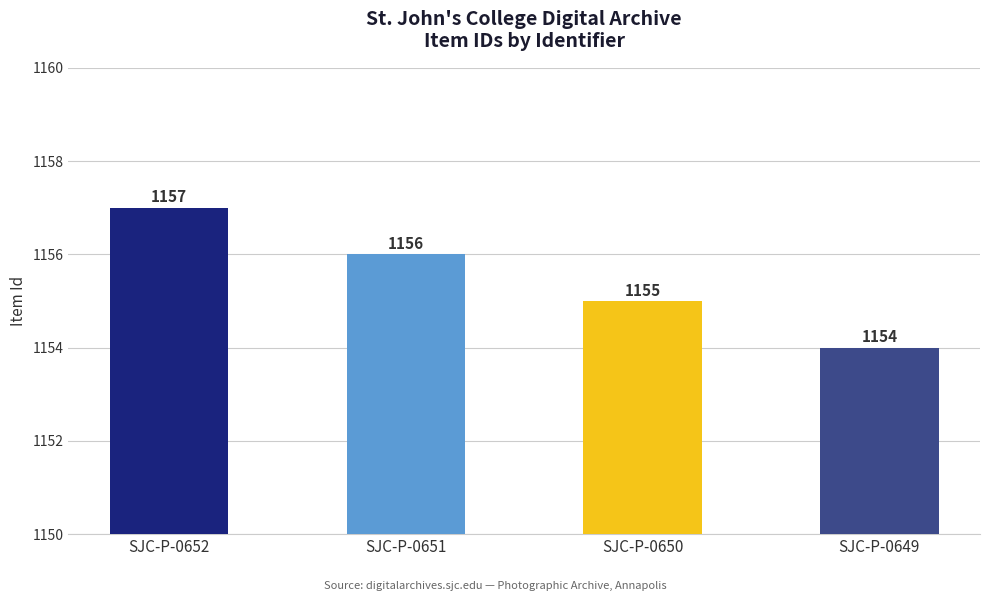

How many values are between 1155 and 1157?

3